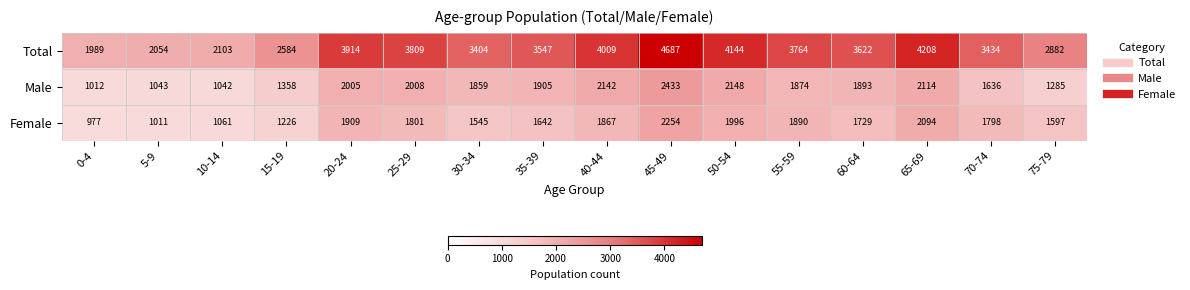

Read the Male value at 20-24, to the nearest 50.

2000